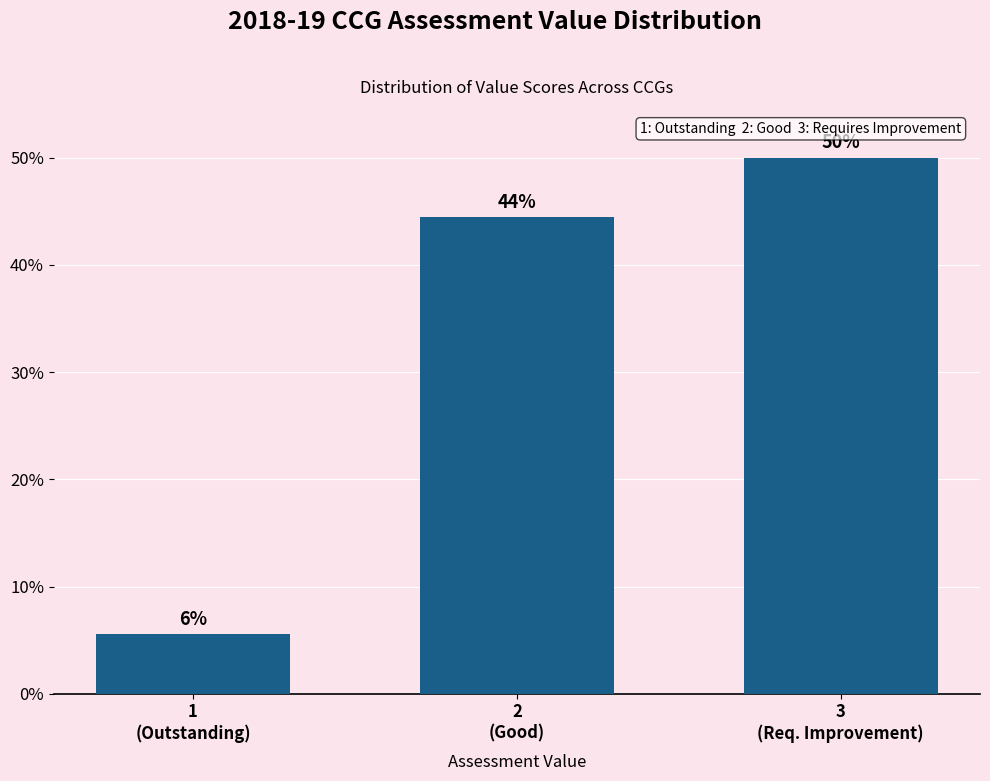

Does the chart contain any negative values?

No